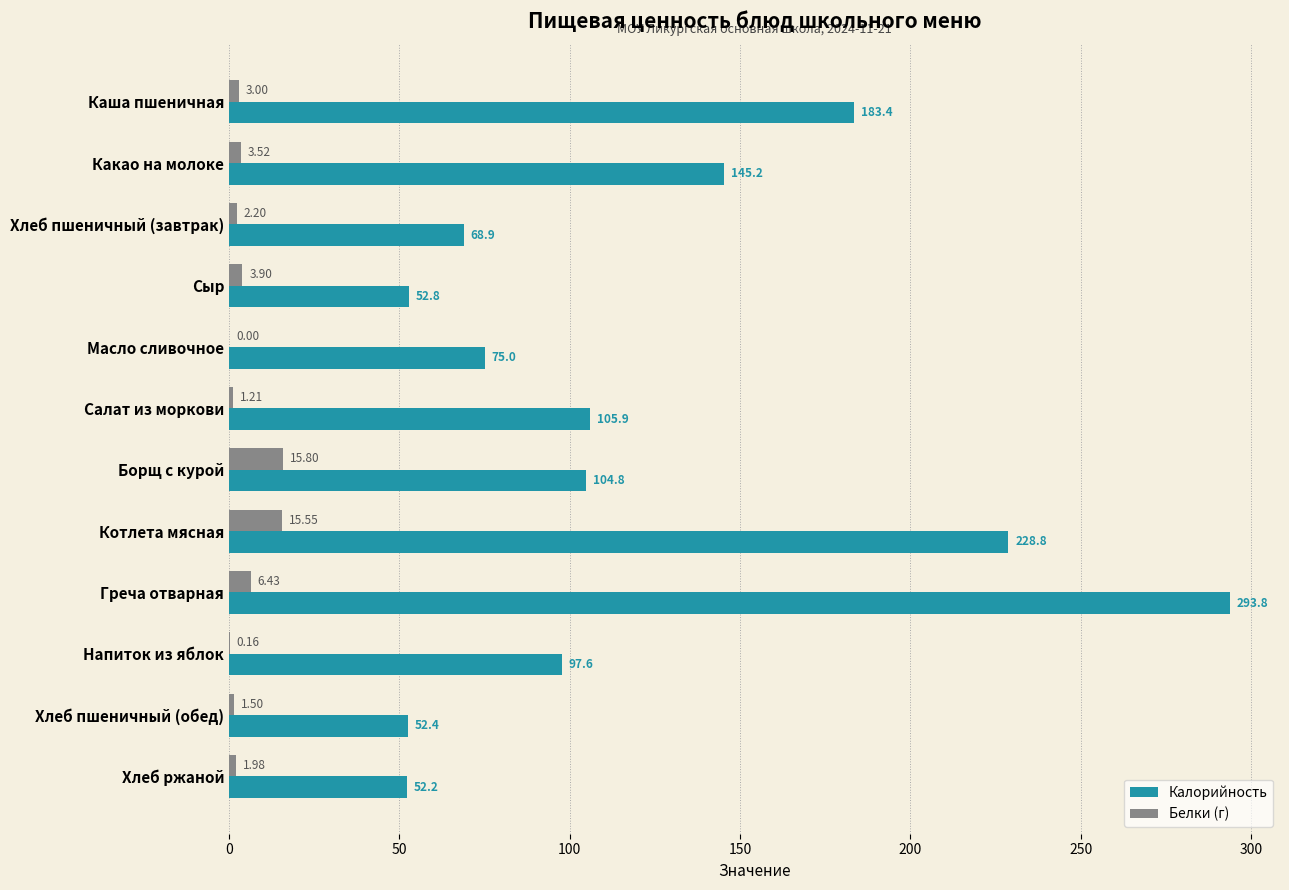

What is the average value of the Белки (г) series?

4.6